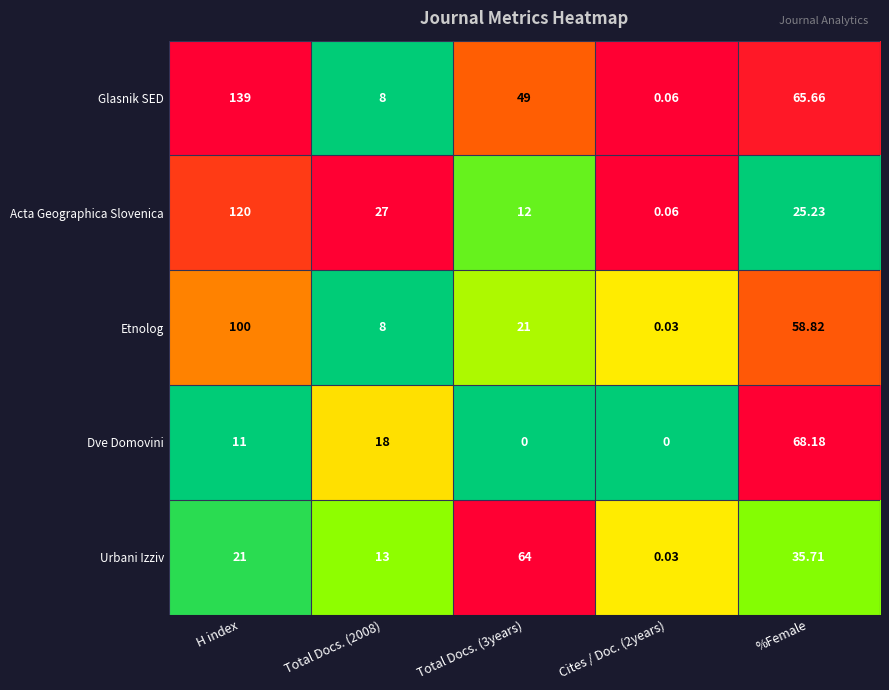

At which label is Urbani Izziv closest to 32?

%Female